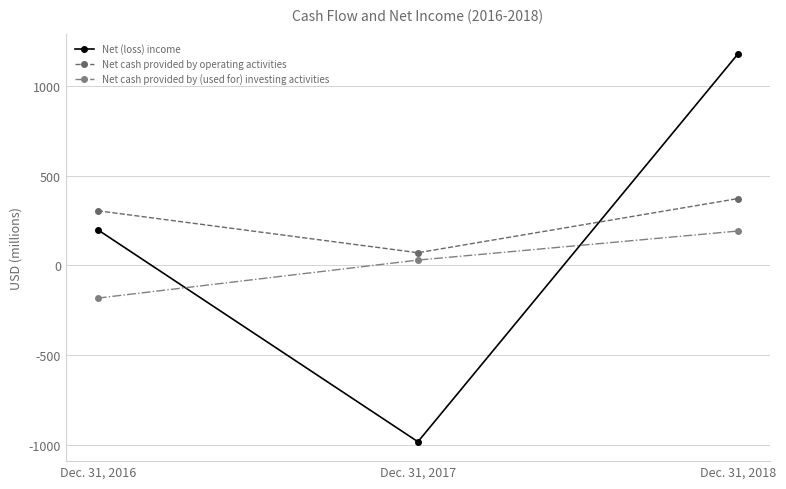

At which category does the chart reach its minimum across all series?

Dec. 31, 2017